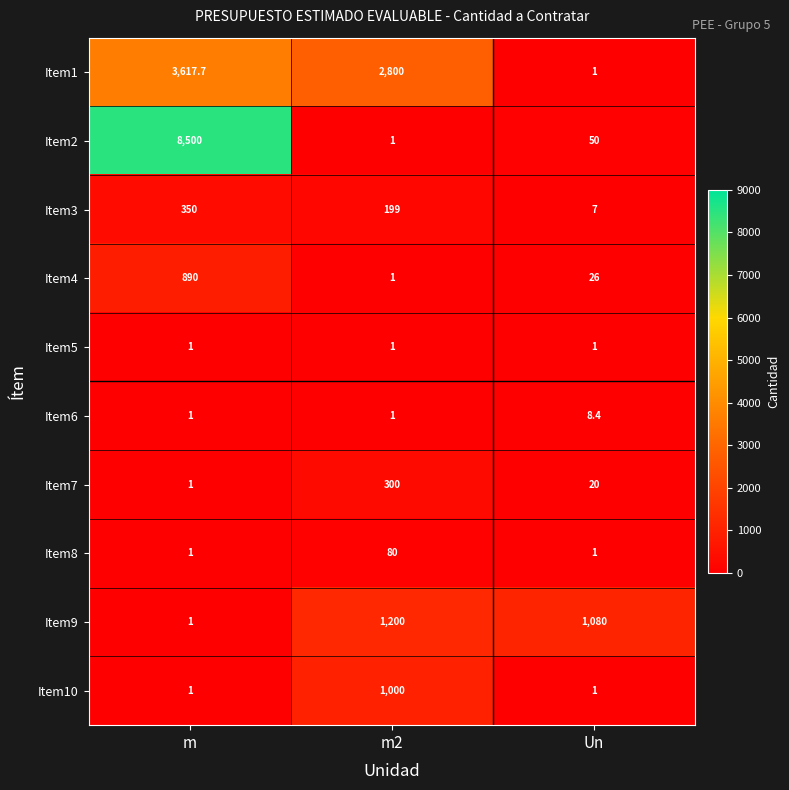

What is the lowest value of the Item2 series?

1.0